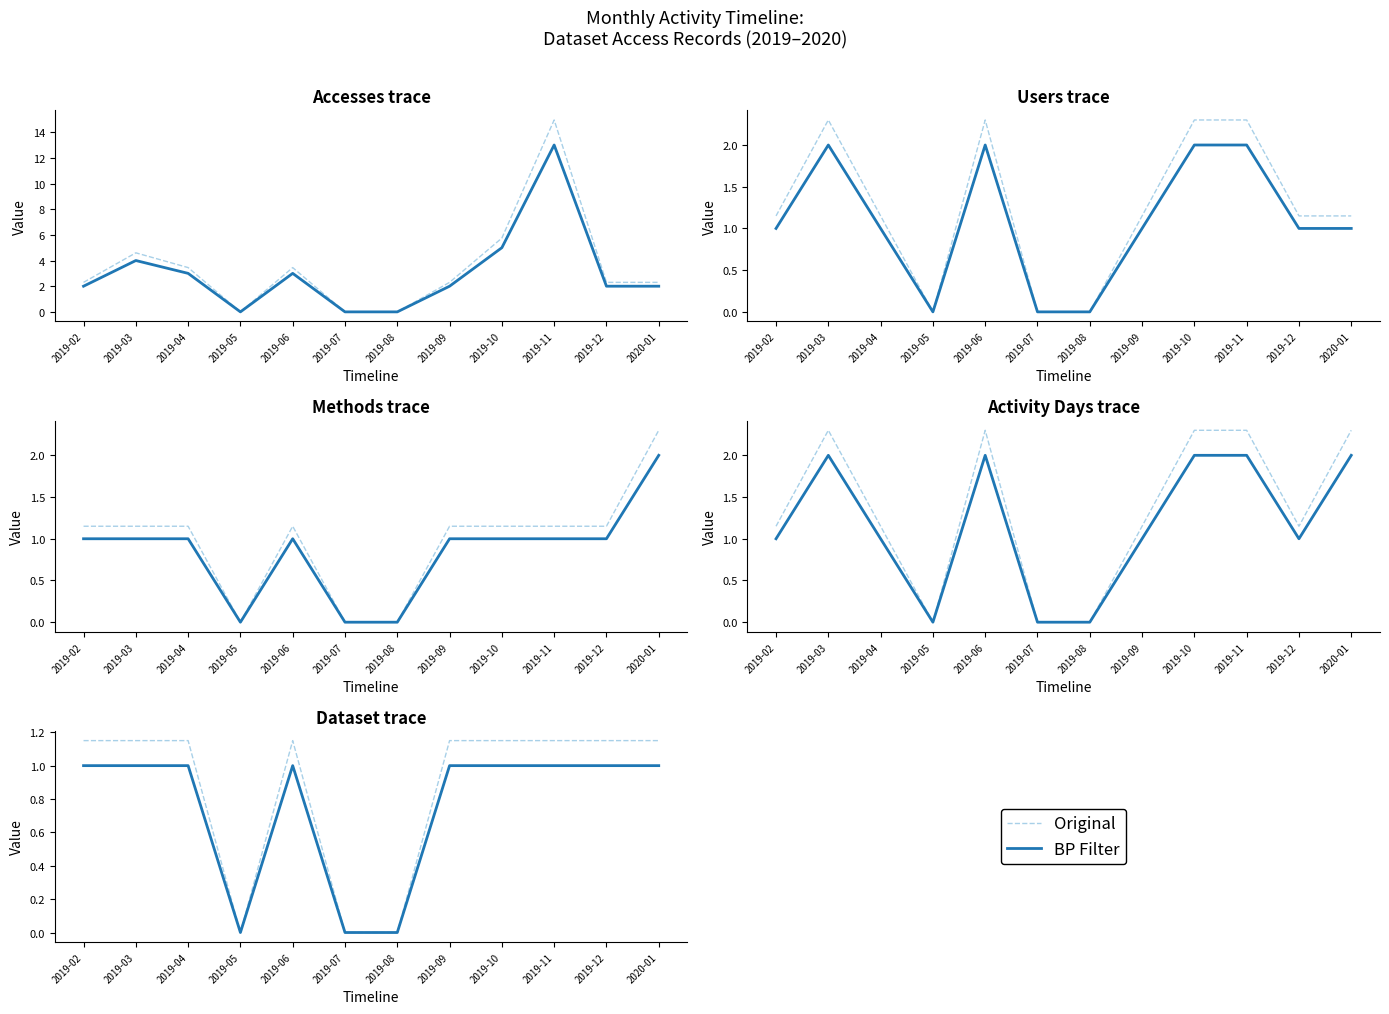

True or false: Original and BP Filter intersect in this chart.

False